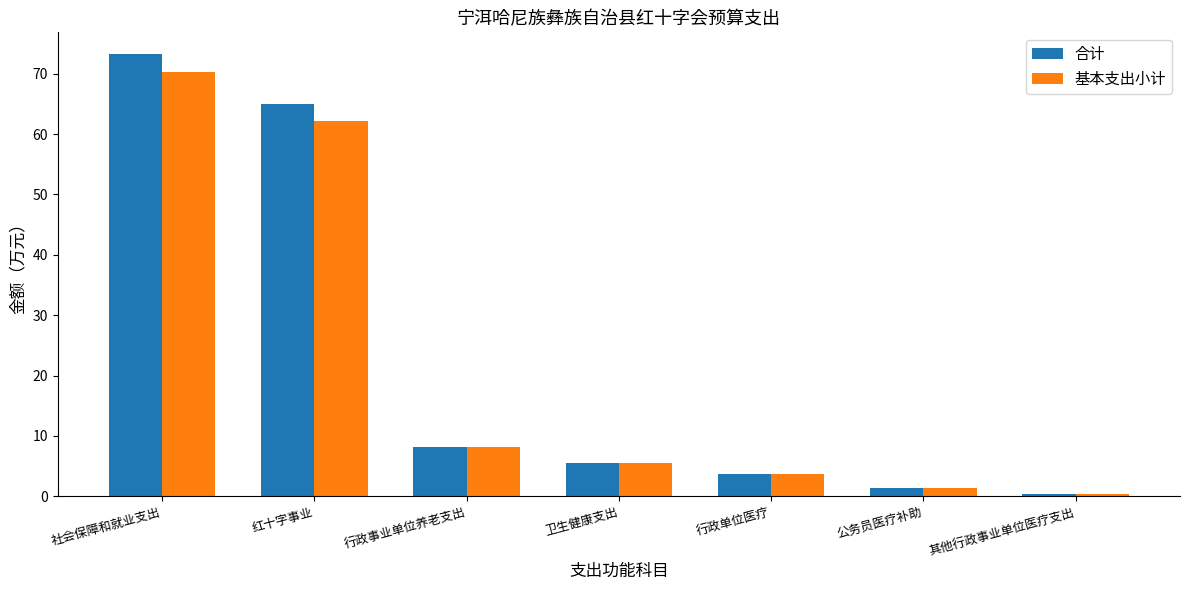

What is the difference between the 基本支出小计 values at 其他行政事业单位医疗支出 and 公务员医疗补助?

0.9